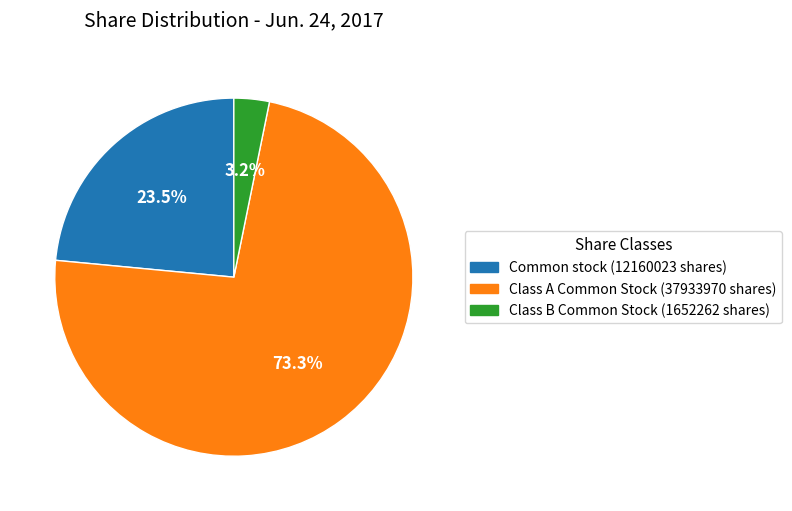

How many slices are in this pie chart?

3